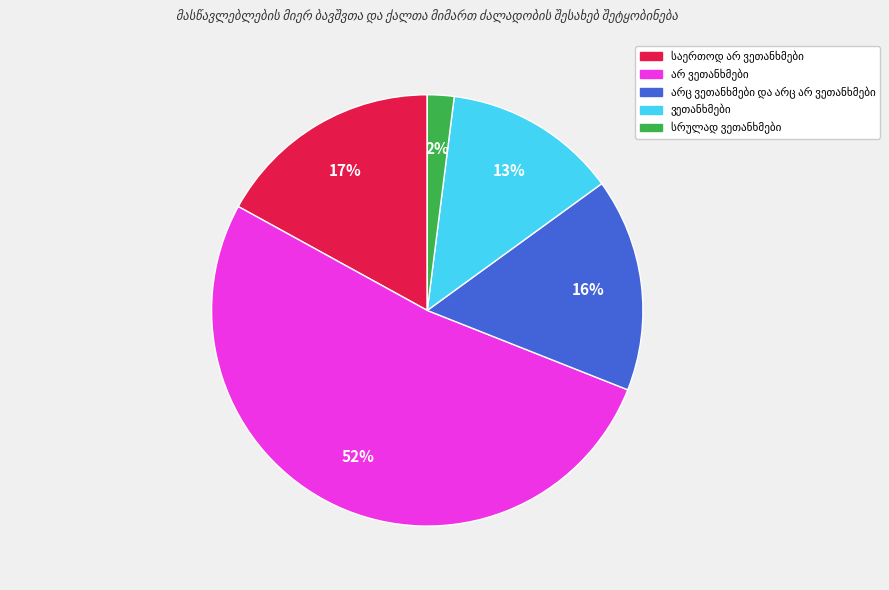

To the nearest percent, what is the average slice percentage?

20%